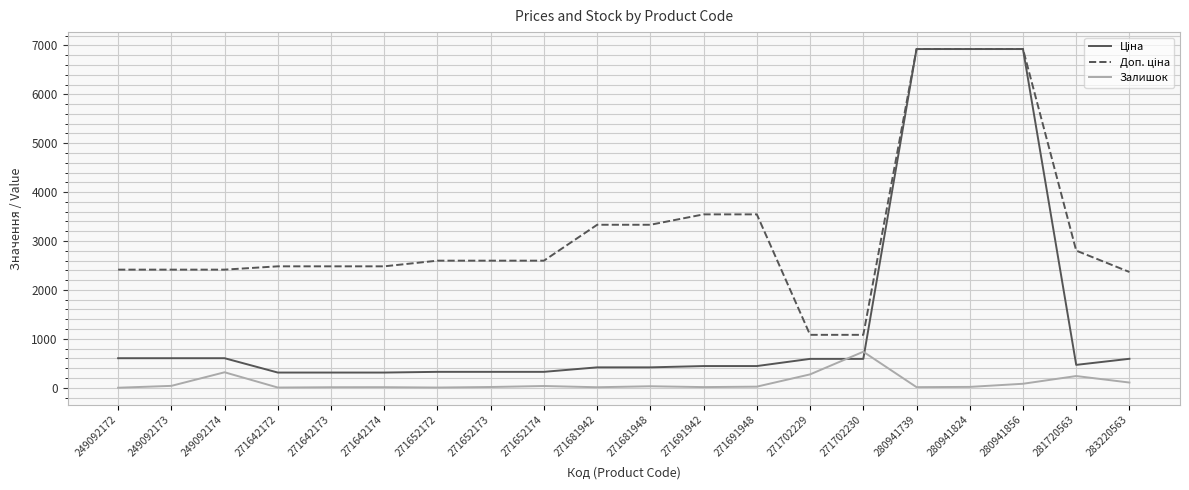

Which category has the highest value in the Залишок series?

271702230